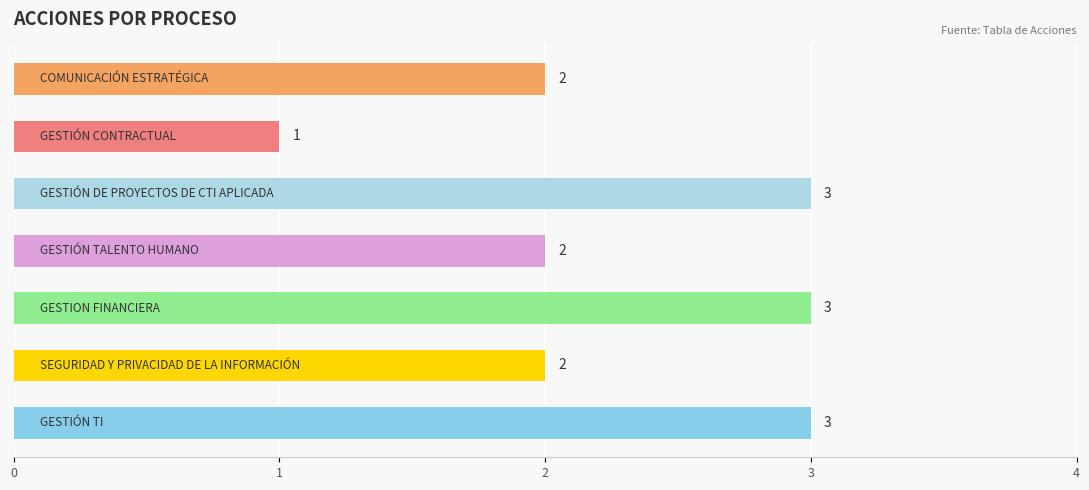

What is the greatest value displayed?

3